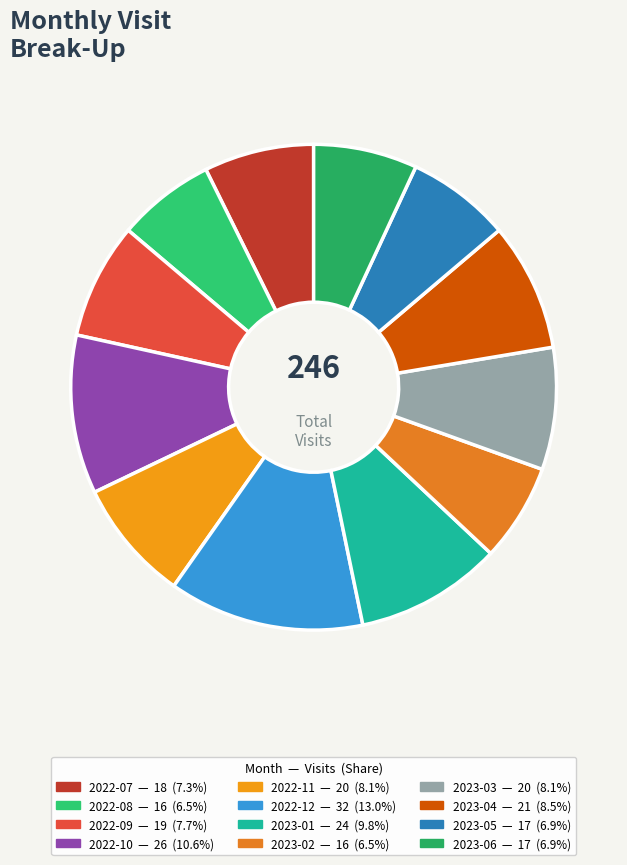

Is there a majority slice in this chart?

No